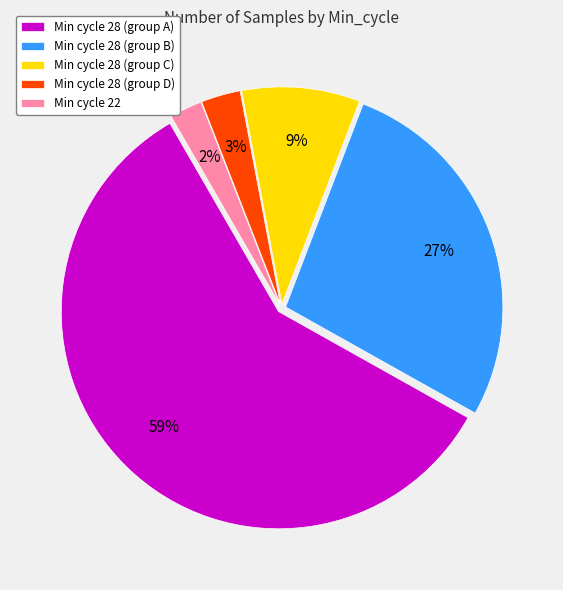

To the nearest percent, what portion does Min cycle 22 represent?

2%